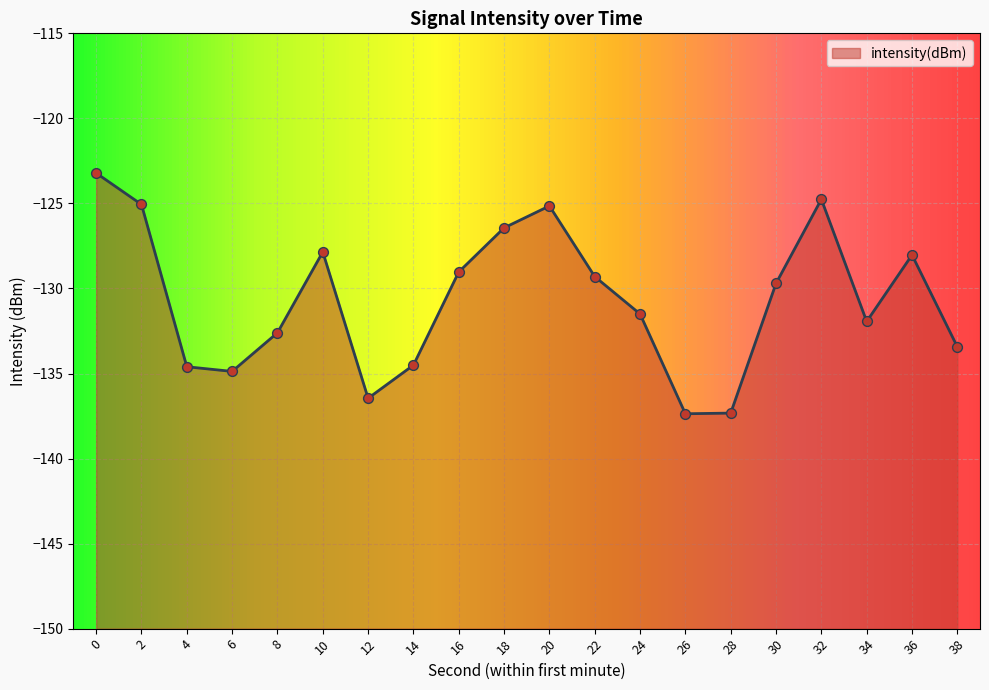

What is the change in value from 12 to 14?

+1.9